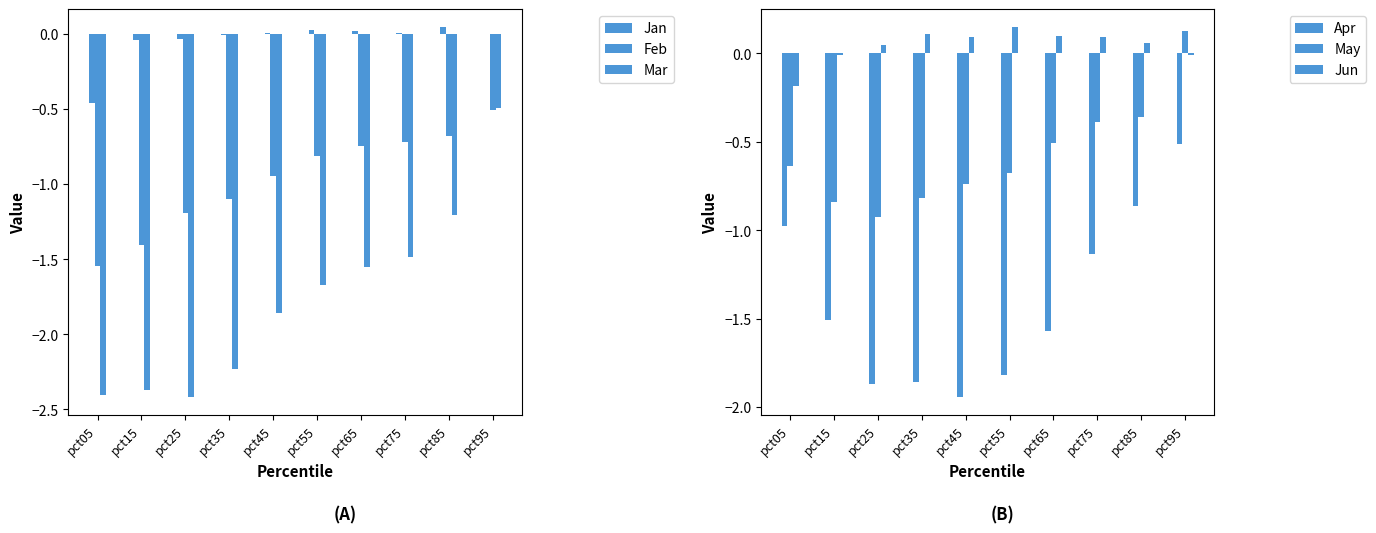

Reading right to left, extract all data points from this chart.

Jan: pct95=0.0	pct85=0.0	pct75=0.0	pct65=0.0	pct55=0.0	pct45=0.0	pct35=-0.0	pct25=-0.0	pct15=-0.0	pct05=-0.5
Feb: pct95=-0.5	pct85=-0.7	pct75=-0.7	pct65=-0.8	pct55=-0.8	pct45=-0.9	pct35=-1.1	pct25=-1.2	pct15=-1.4	pct05=-1.5
Mar: pct95=-0.5	pct85=-1.2	pct75=-1.5	pct65=-1.6	pct55=-1.7	pct45=-1.9	pct35=-2.2	pct25=-2.4	pct15=-2.4	pct05=-2.4
Apr: pct95=-0.5	pct85=-0.9	pct75=-1.1	pct65=-1.6	pct55=-1.8	pct45=-1.9	pct35=-1.9	pct25=-1.9	pct15=-1.5	pct05=-1.0
May: pct95=0.1	pct85=-0.4	pct75=-0.4	pct65=-0.5	pct55=-0.7	pct45=-0.7	pct35=-0.8	pct25=-0.9	pct15=-0.8	pct05=-0.6
Jun: pct95=-0.0	pct85=0.1	pct75=0.1	pct65=0.1	pct55=0.1	pct45=0.1	pct35=0.1	pct25=0.0	pct15=-0.0	pct05=-0.2